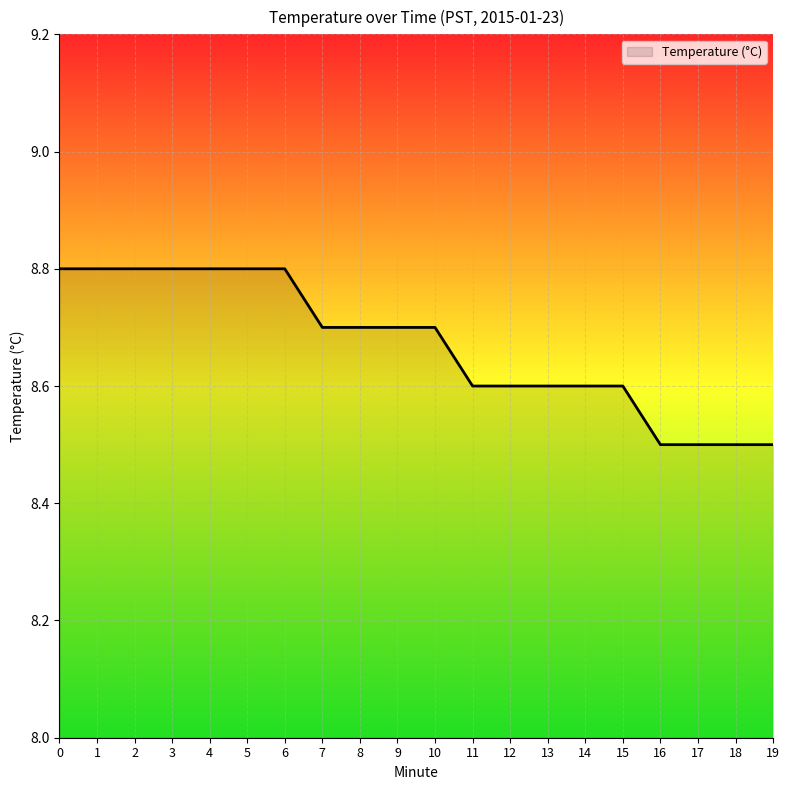

What is the difference between the values at 19 and 3?

0.3